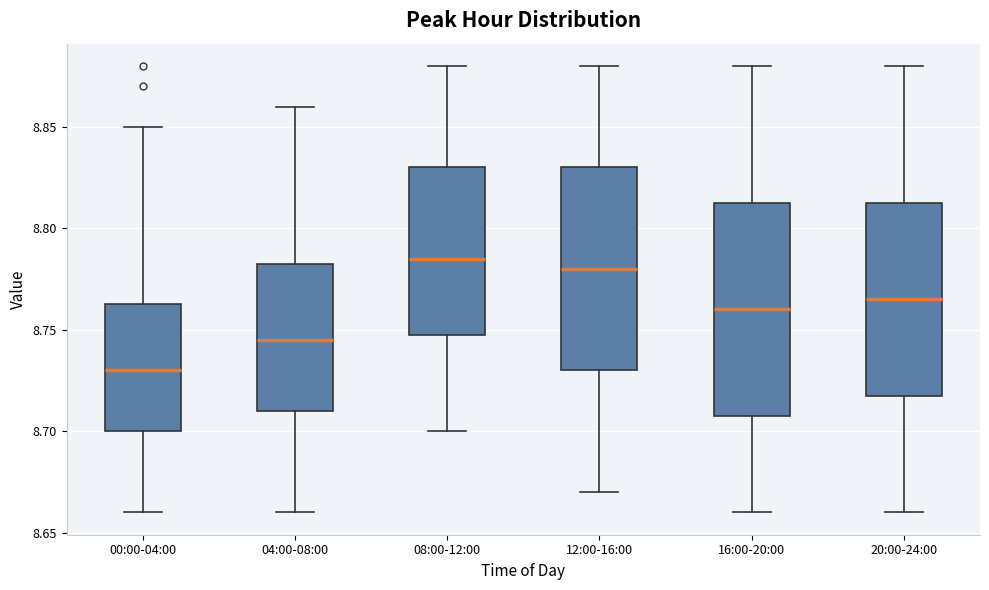

Which box has the lowest median line?

00:00-04:00